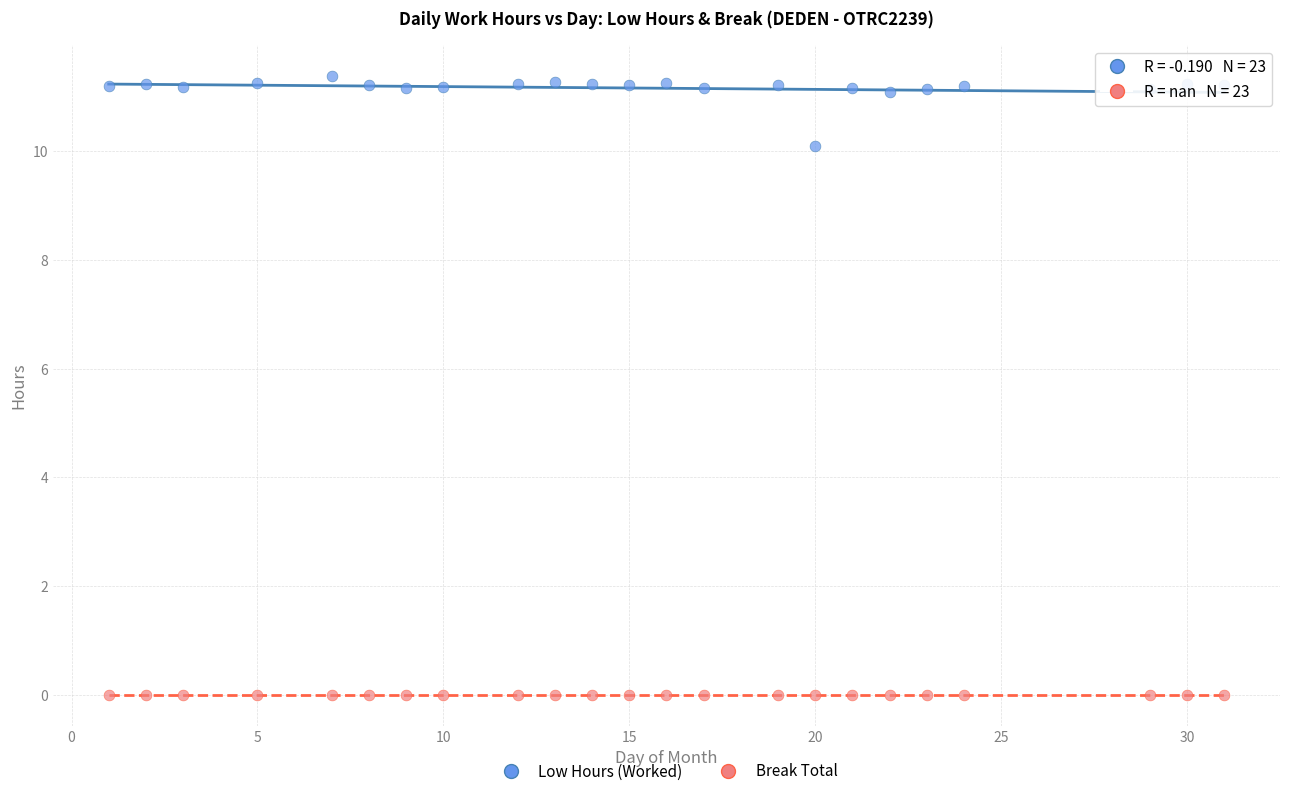

What are all the series names shown in the legend?

Low Hours (Worked), Break Total